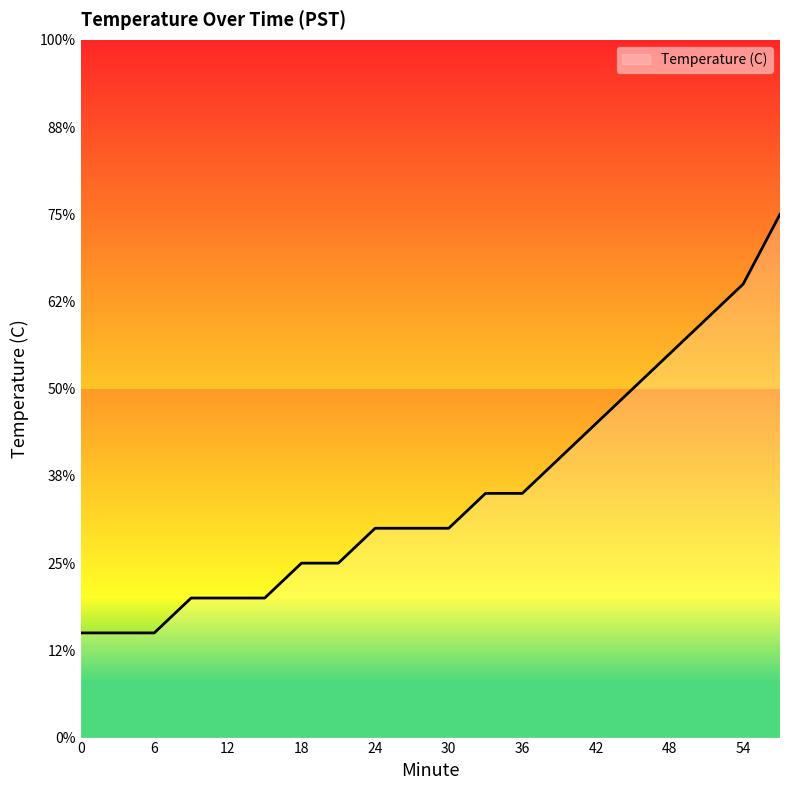

At which category does the chart reach its peak across all series?

57